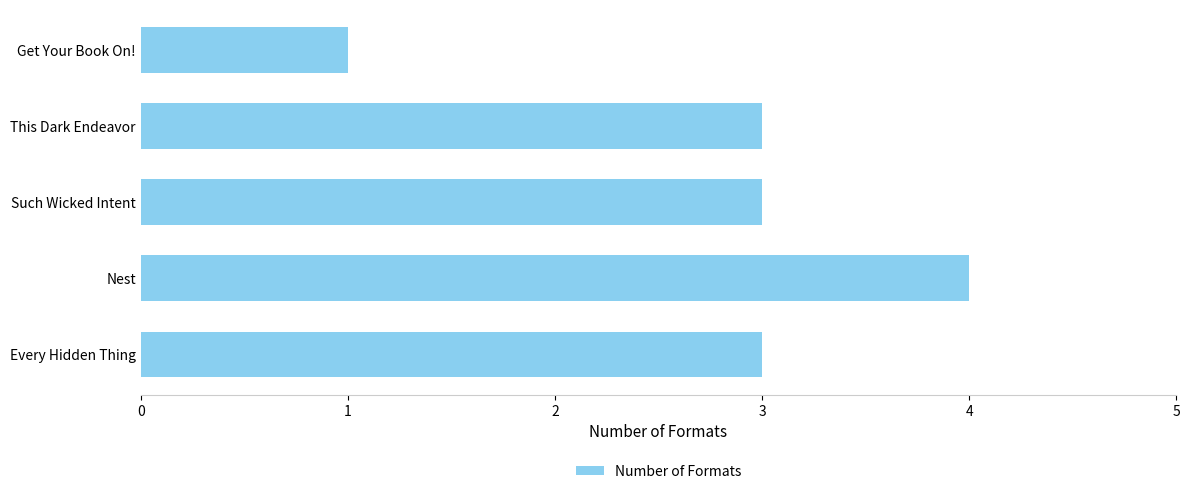

What is the difference between the second highest and minimum values?

2